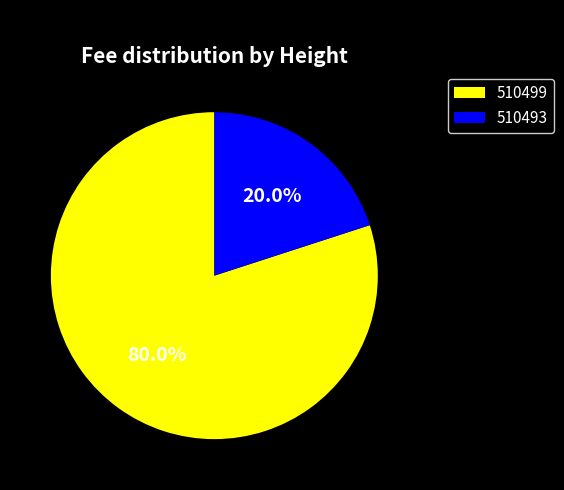

Which slice represents more than half of the pie?

510499